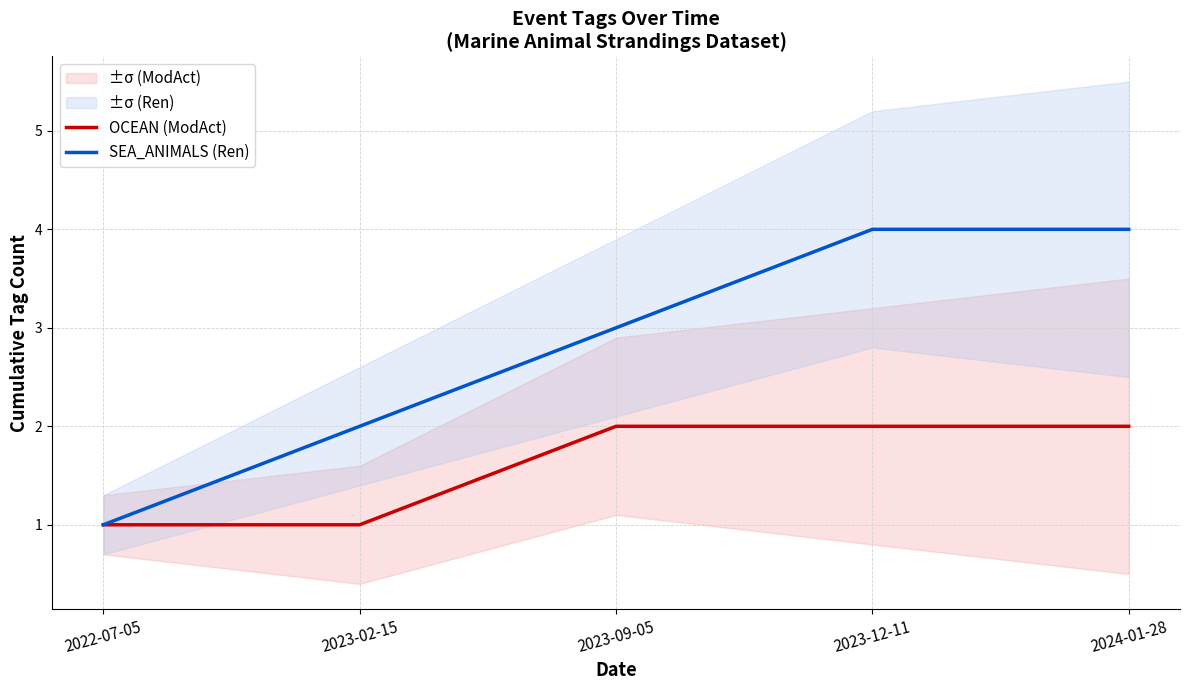

At which label does OCEAN (ModAct) reach its minimum?

2022-07-05